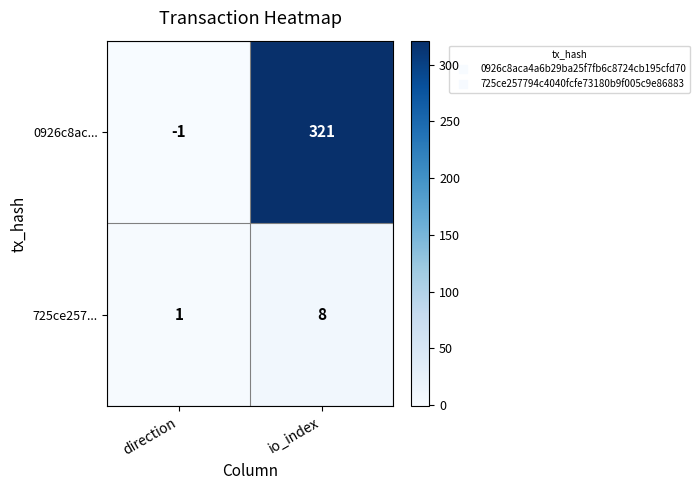

Reading left to right, list all the values displayed in this chart.

0926c8ac...: direction=-1	io_index=321
725ce257...: direction=1	io_index=8